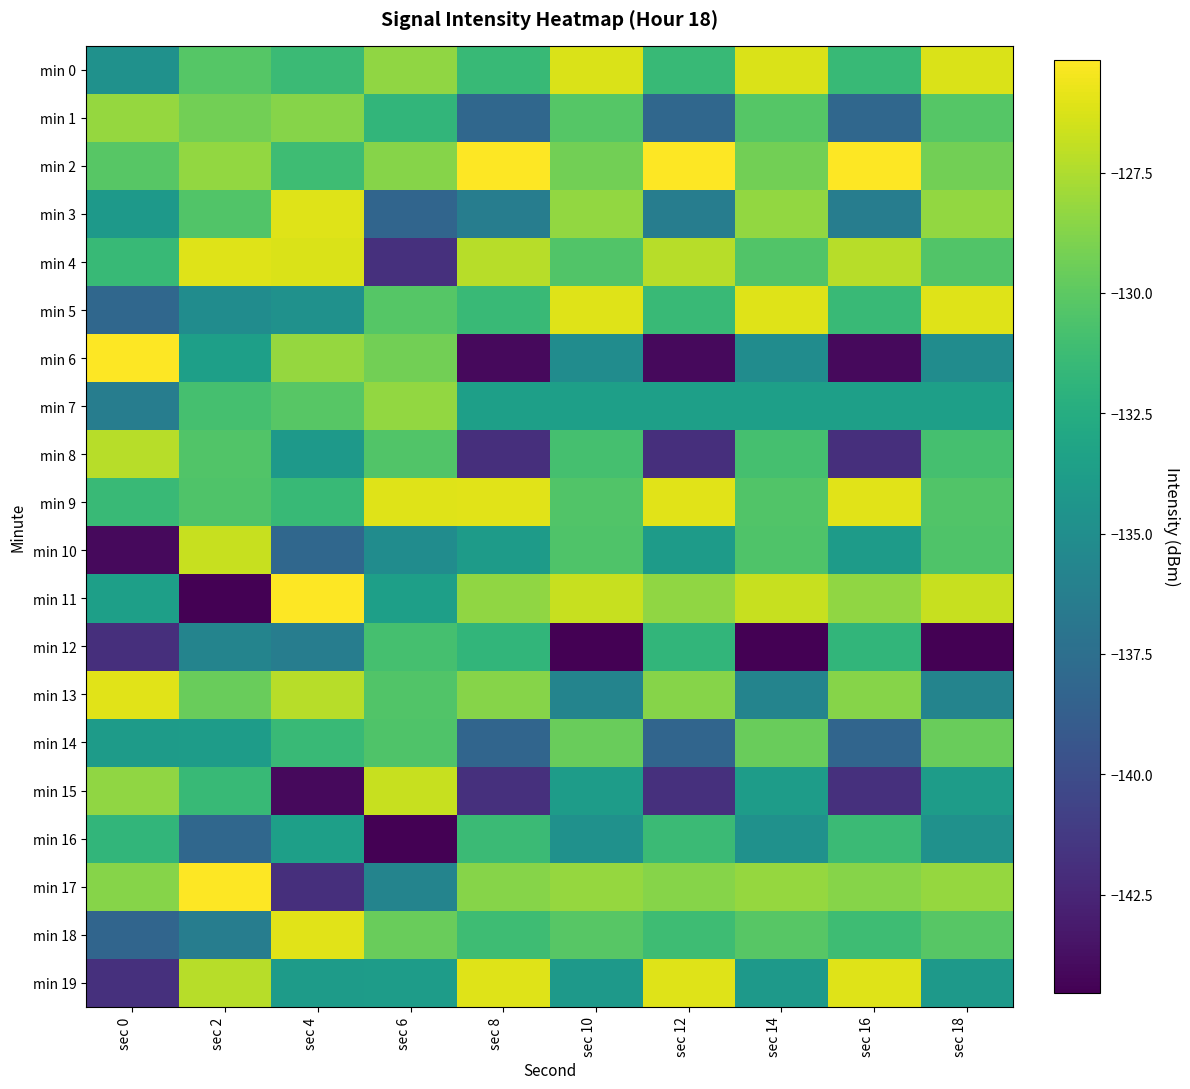

What is the greatest value displayed?

-125.2